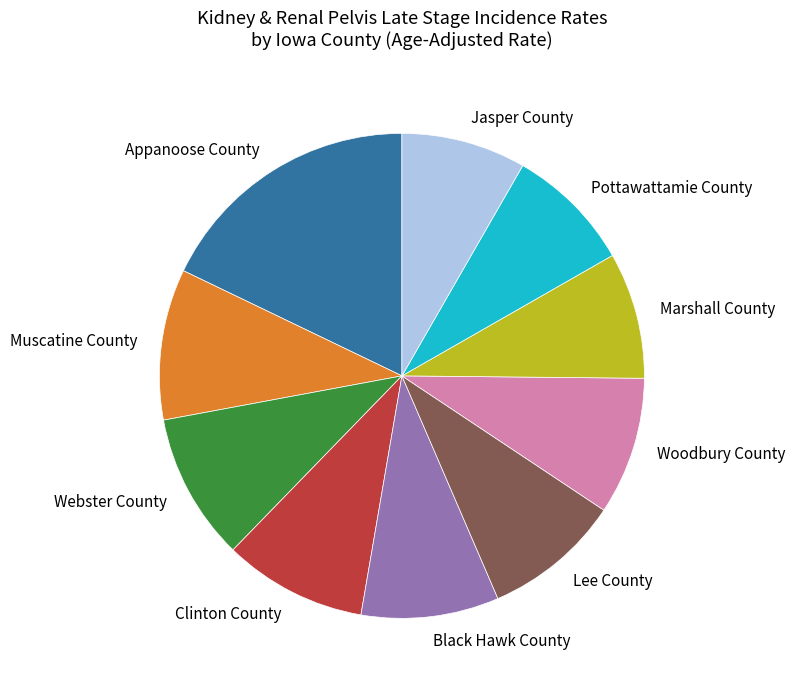

Does Woodbury County account for over 50% of the chart?

No